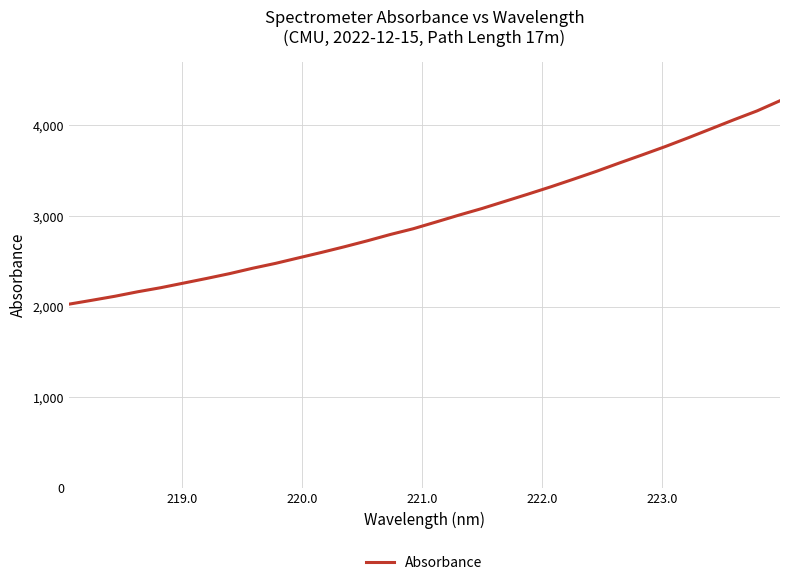

What is the minimum value shown in the chart?

2025.7